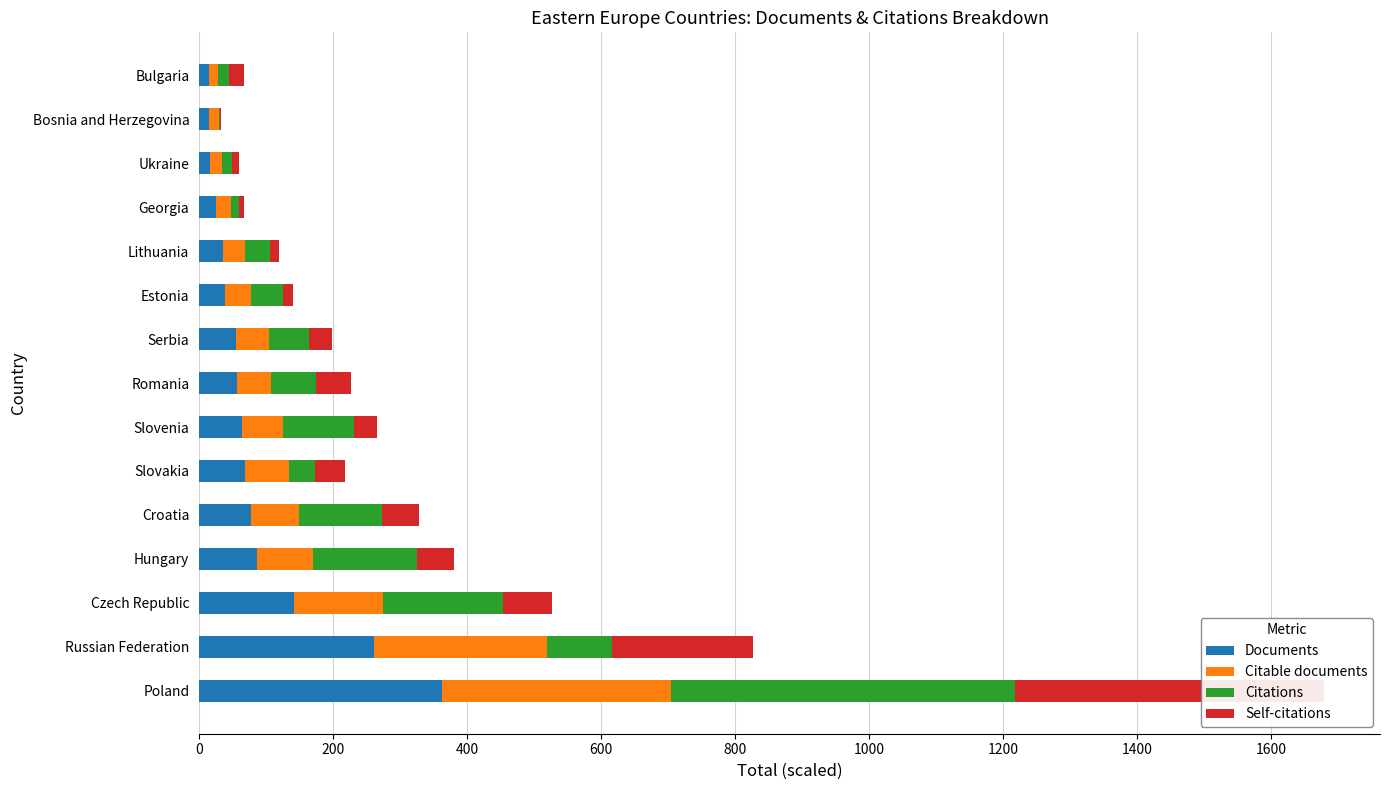

Reading right to left, what are all the values shown in this chart?

Documents: 15.0	15.0	17.0	25.0	36.0	39.0	55.0	57.0	64.0	69.0	77.0	87.0	142.0	261.0	363.0
Citable documents: 14.0	15.0	17.0	23.0	33.0	38.0	50.0	50.0	61.0	66.0	72.0	83.0	132.0	258.0	341.0
Citations: 16.0	1.4	15.1	11.4	36.2	48.5	59.8	68.2	107.0	37.6	124.1	155.1	180.4	96.8	514.1
Self-citations: 21.6	1.8	10.5	7.5	13.5	14.4	34.2	52.2	33.9	45.3	54.9	55.2	72.3	210.9	460.8